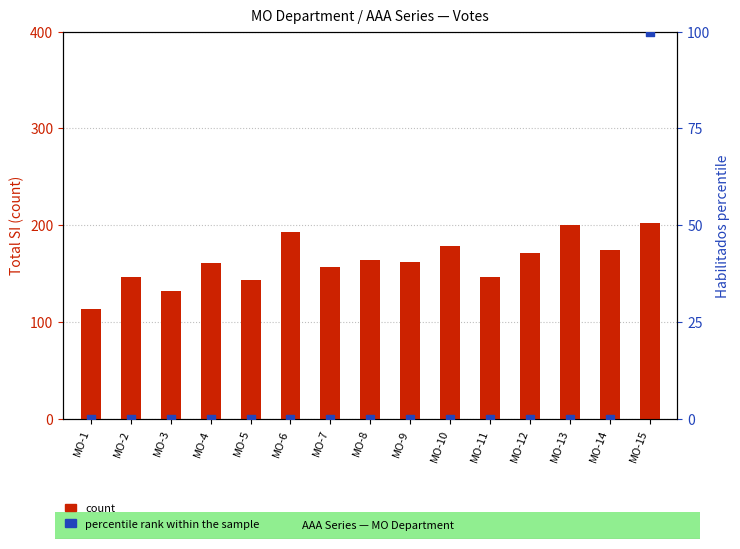

What are all the series names shown in the legend?

count, percentile rank within the sample